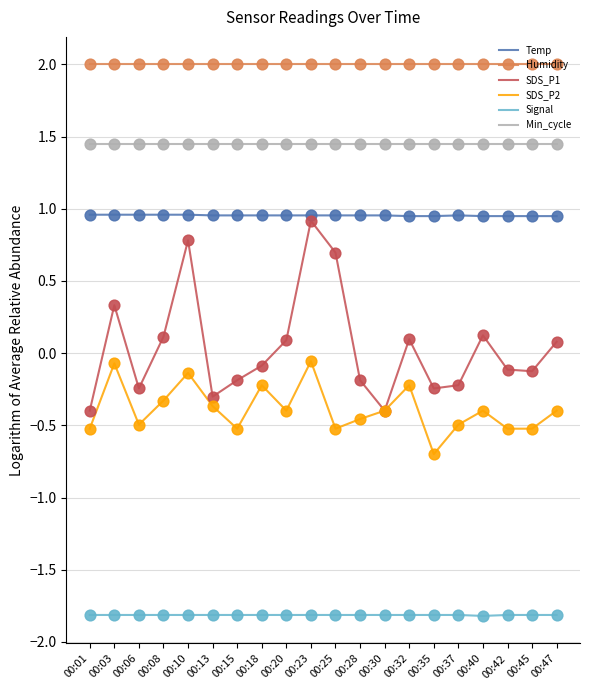

Is the value of SDS_P1 at 00:47 greater than the value of Min_cycle at 00:35?

No